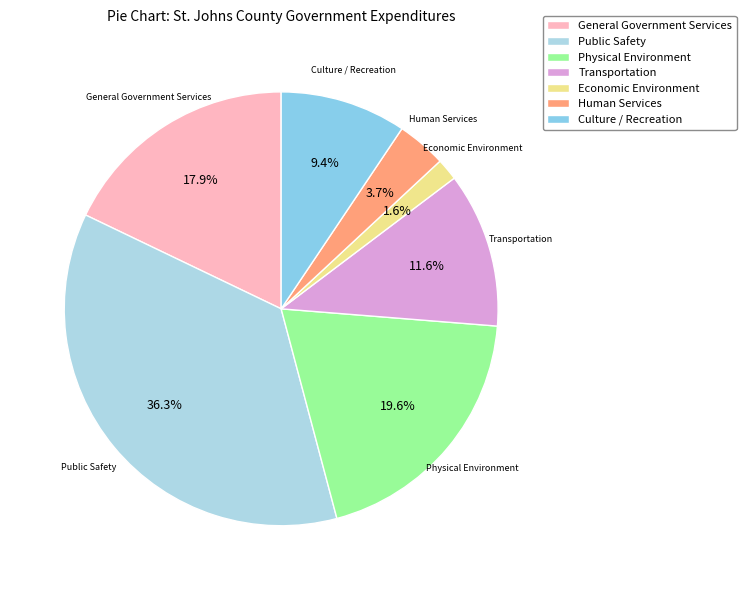

Which category has the biggest portion of the pie?

Public Safety